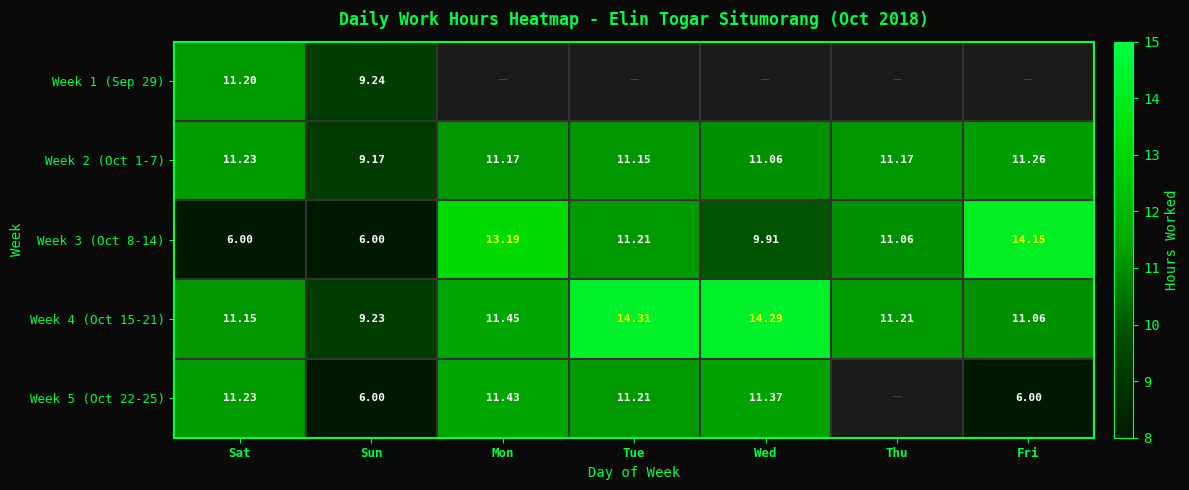

At which label is Week 4 (Oct 15-21) closest to 11?

Fri